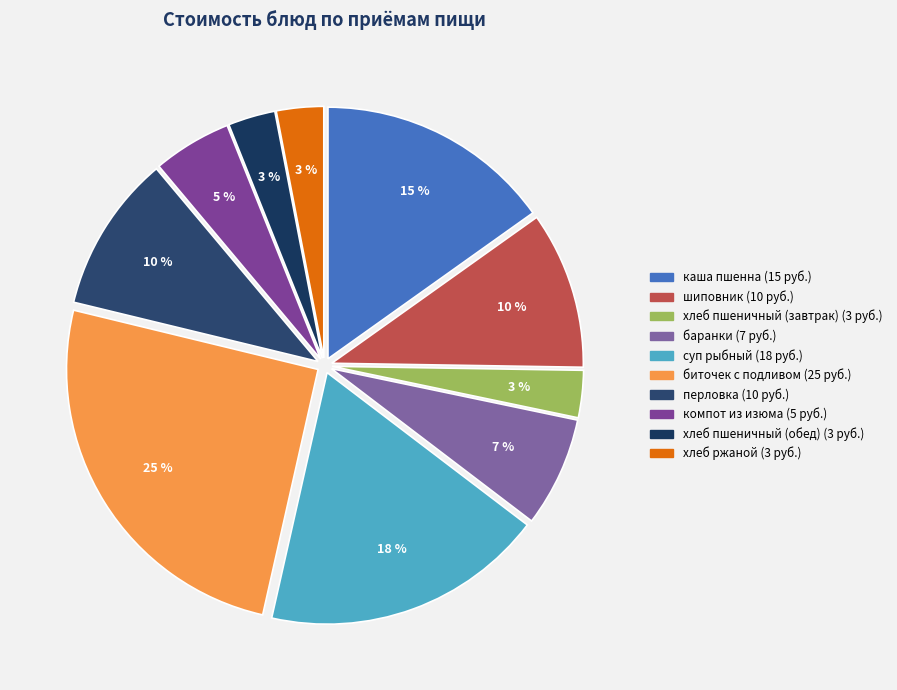

What is the ratio of the value at перловка to the value at хлеб ржаной?

3.3